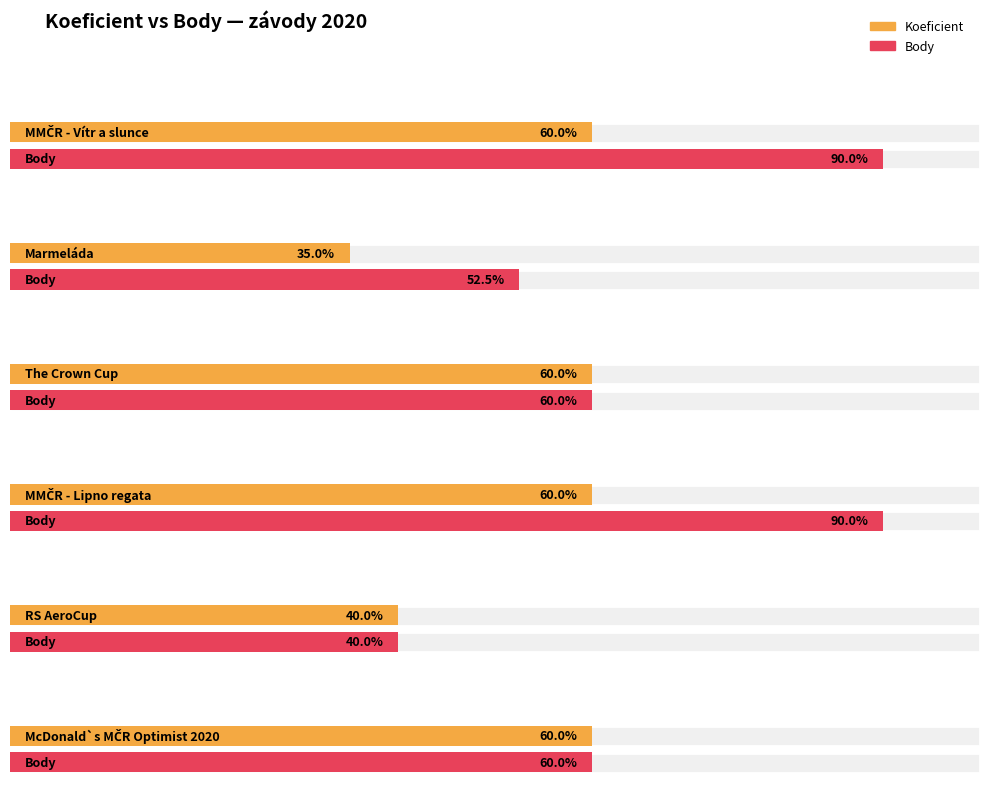

Which category has the highest value in the Body series?

MMČR - Vítr a slunce